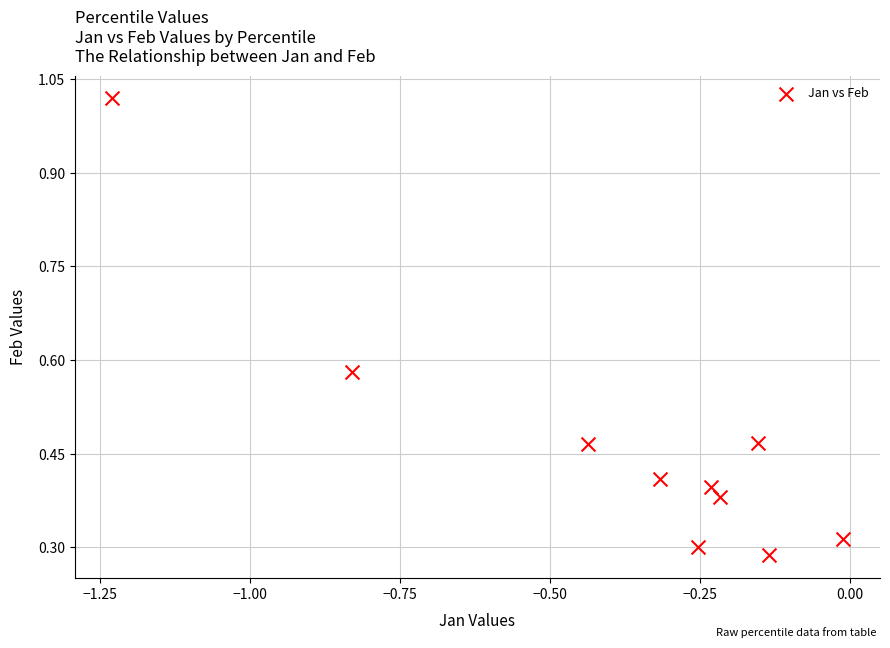

What is the average X value?

-0.4